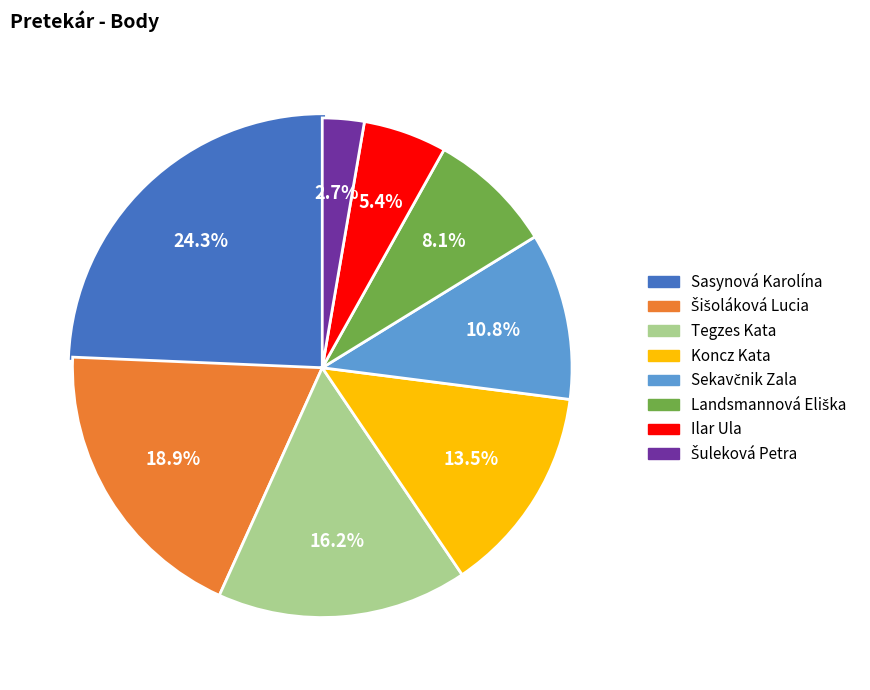

Approximately how many times larger is the value at Ilar Ula compared to Tegzes Kata?

0.3